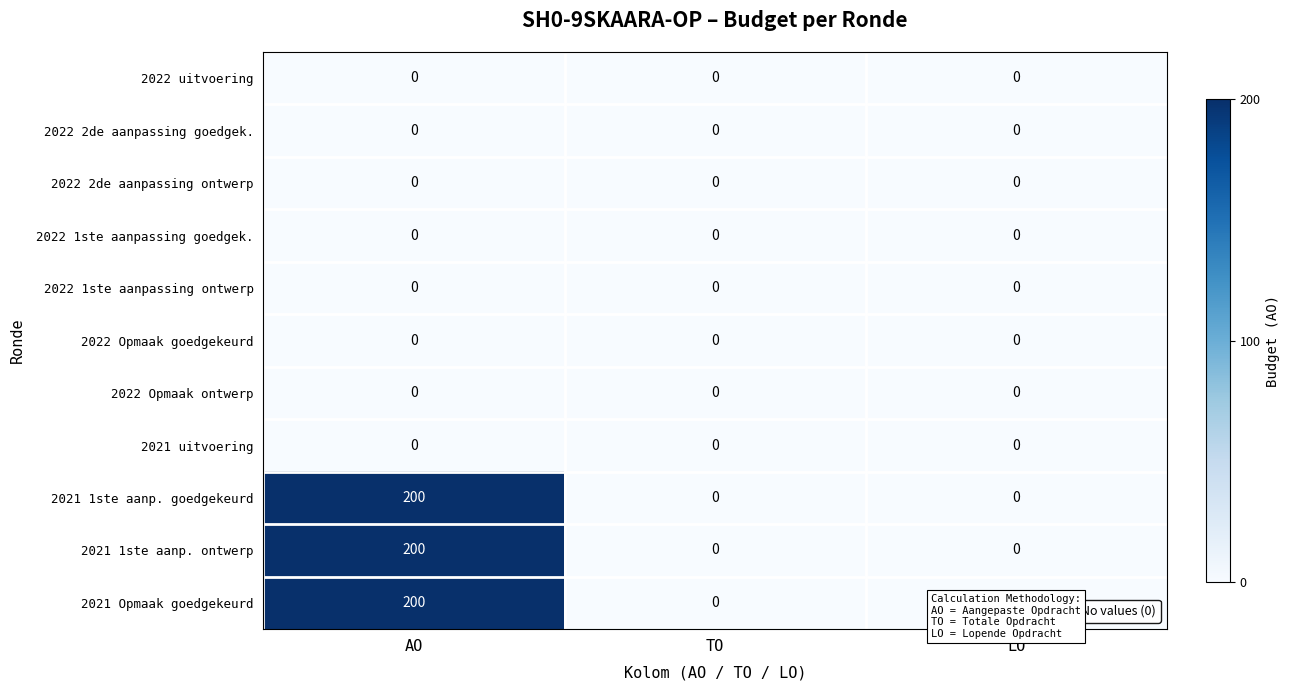

True or false: 2022 2de aanpassing ontwerp has a value of 0 at AO.

True